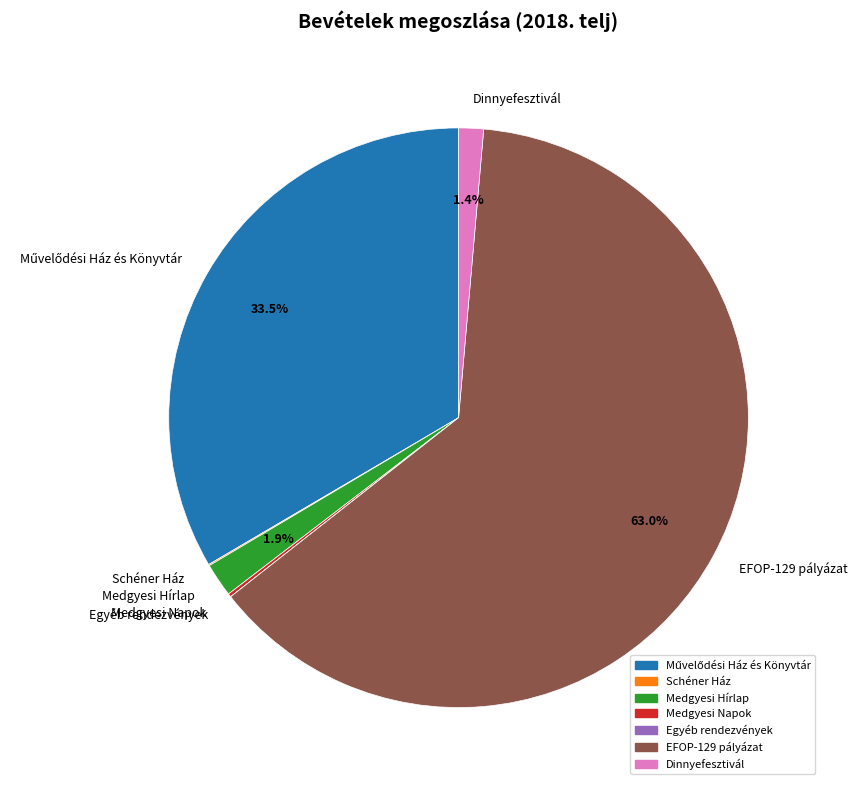

Approximately how many times larger is the value at Medgyesi Hírlap compared to Dinnyefesztivál?

1.4